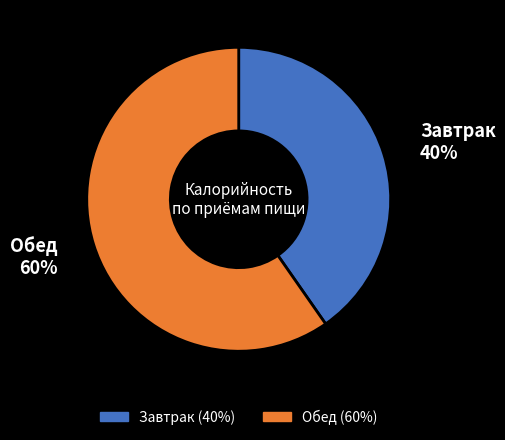

To the nearest percent, what portion does Завтрак represent?

40%